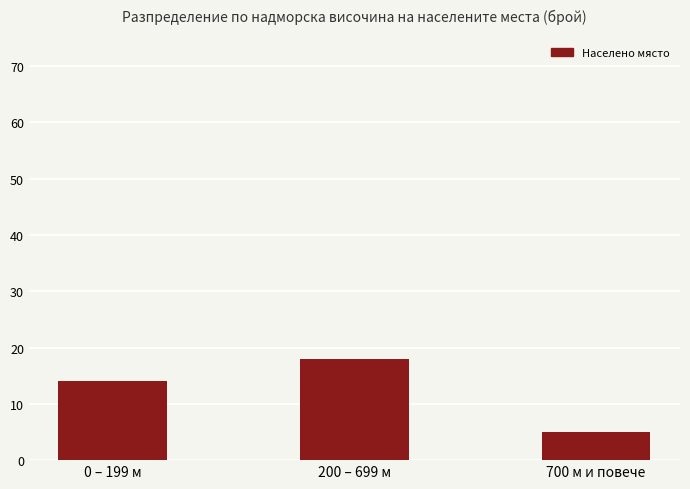

What is the value of the 1st bar from the left?

14